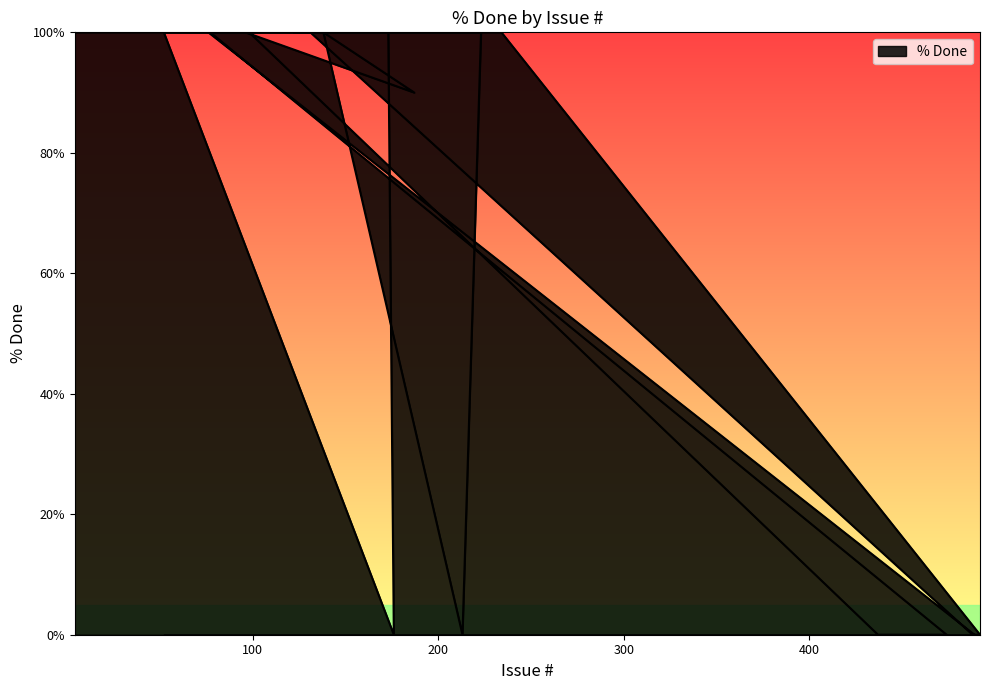

Does the chart display data point markers on the line(s)?

No